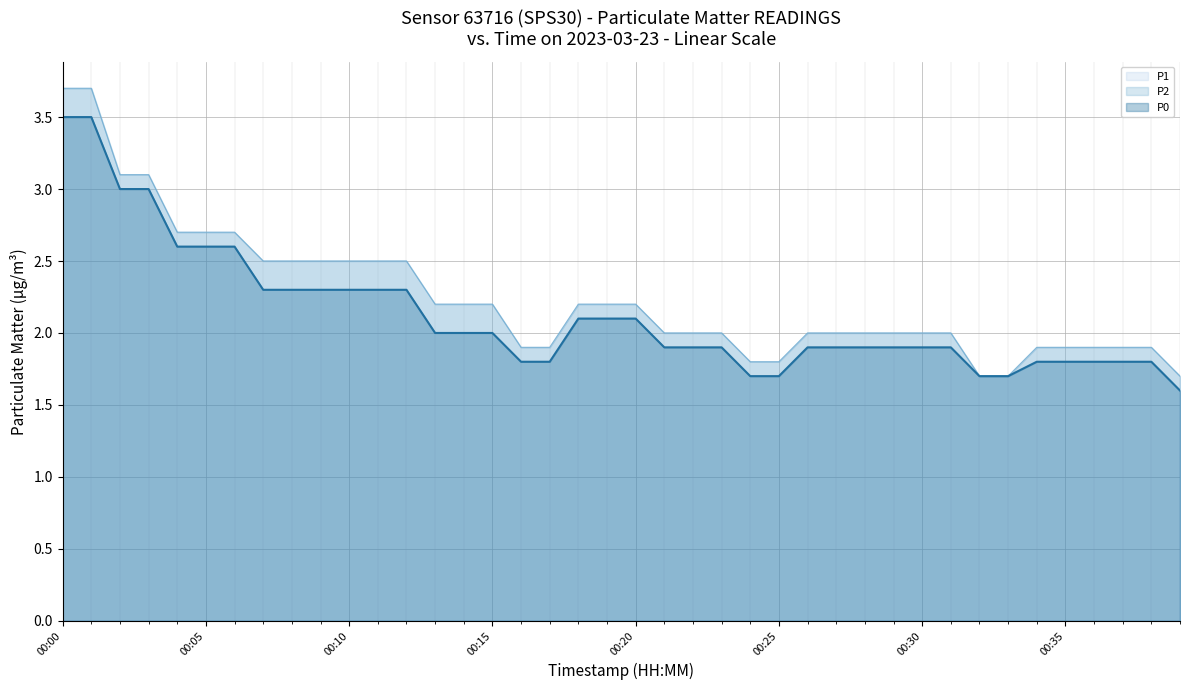

Does the chart display data point markers on the line(s)?

No